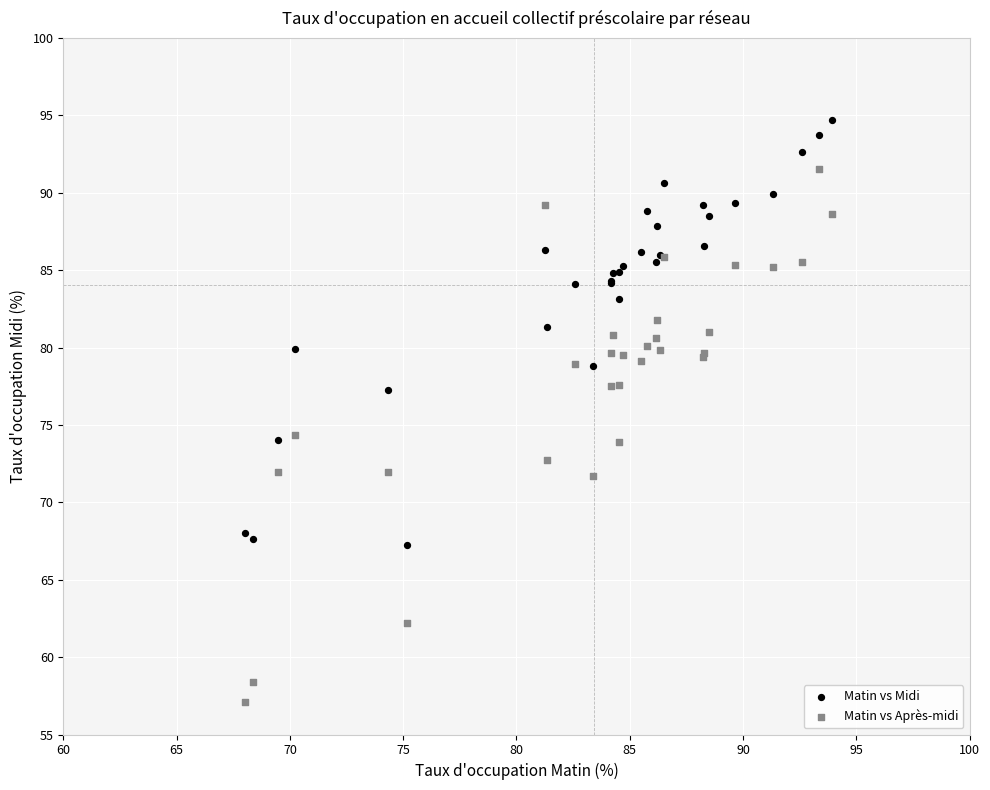

What are all the series names shown in the legend?

Matin vs Midi, Matin vs Après-midi